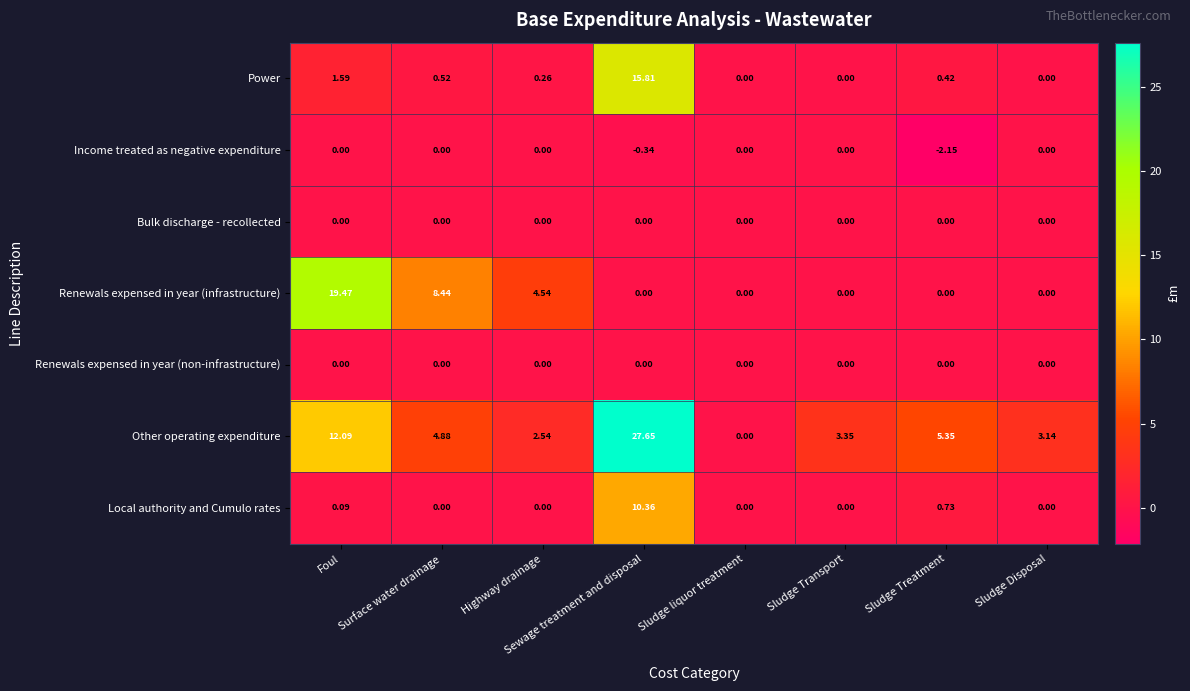

At which category is the sum across all series the highest?

Sewage treatment and disposal